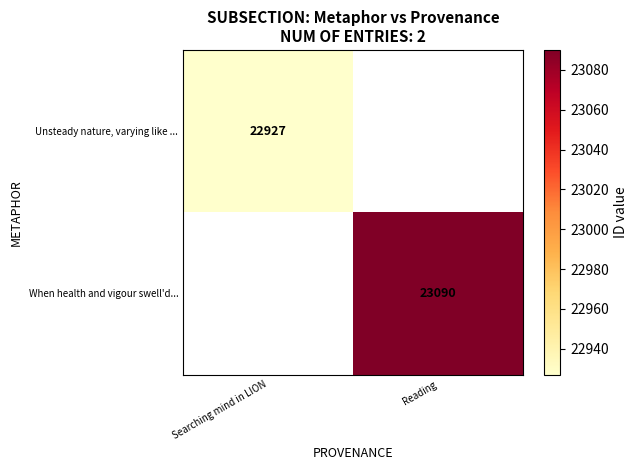

At how many categories does at least one series exceed 22989?

1